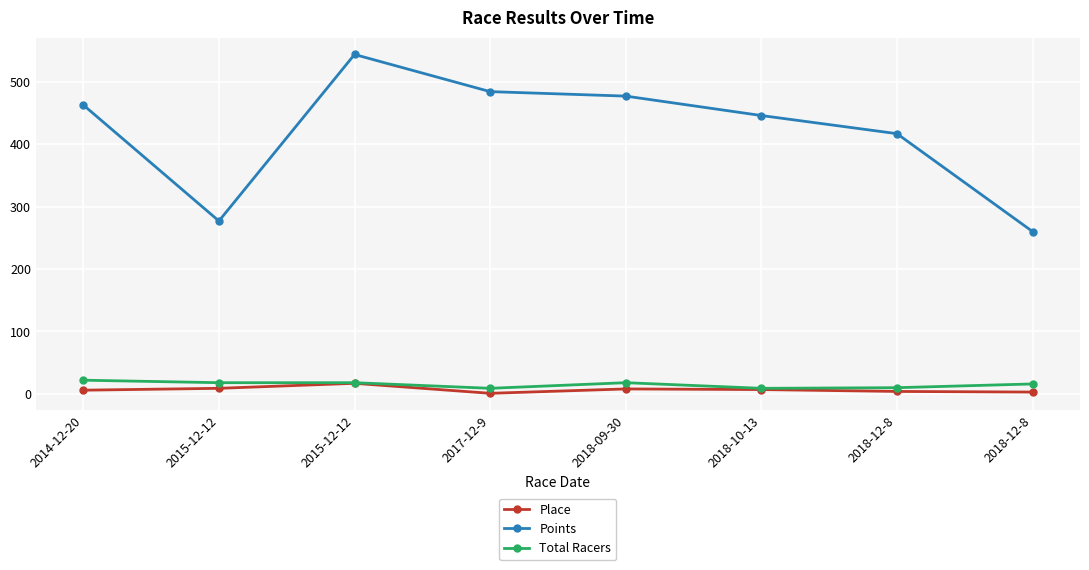

Reading left to right, extract all data points from this chart.

Place: 6.0	9.0	17.0	1.0	8.0	7.0	4.0	3.0
Points: 462.6	276.9	543.5	484.0	476.9	445.8	416.7	260.1
Total Racers: 22.0	18.0	18.0	9.0	18.0	9.0	10.0	16.0